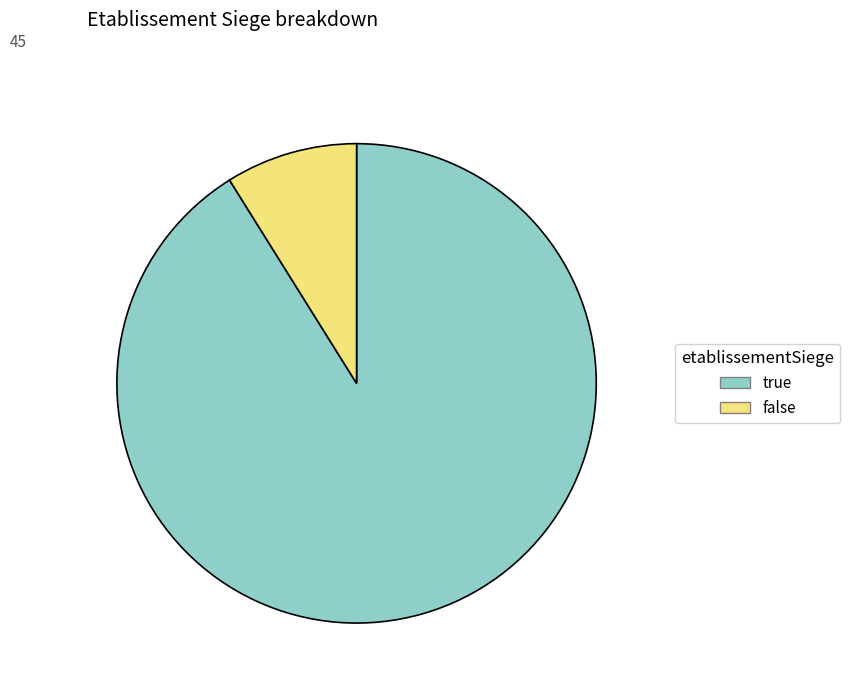

Between false and true, which is larger?

true